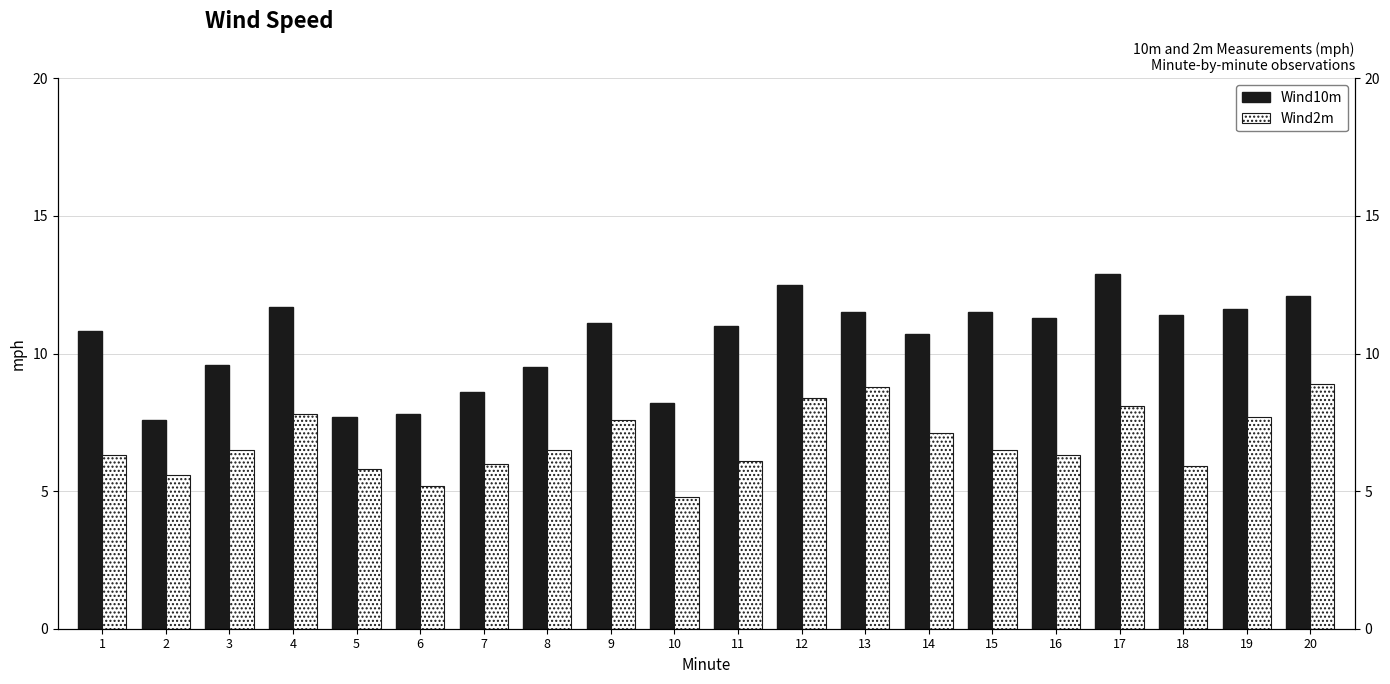

Rank the series at 9 from lowest to highest value.

Wind2m, Wind10m